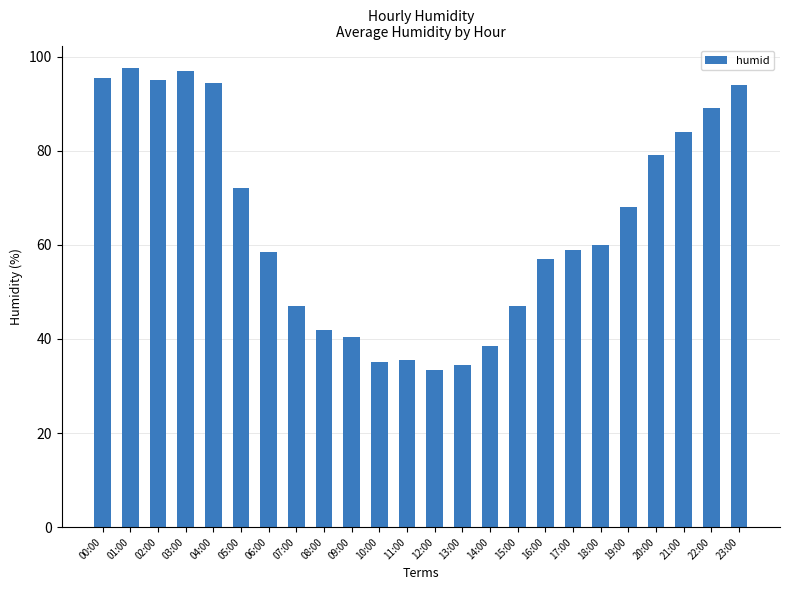

What is the minimum value shown in the chart?

33.5